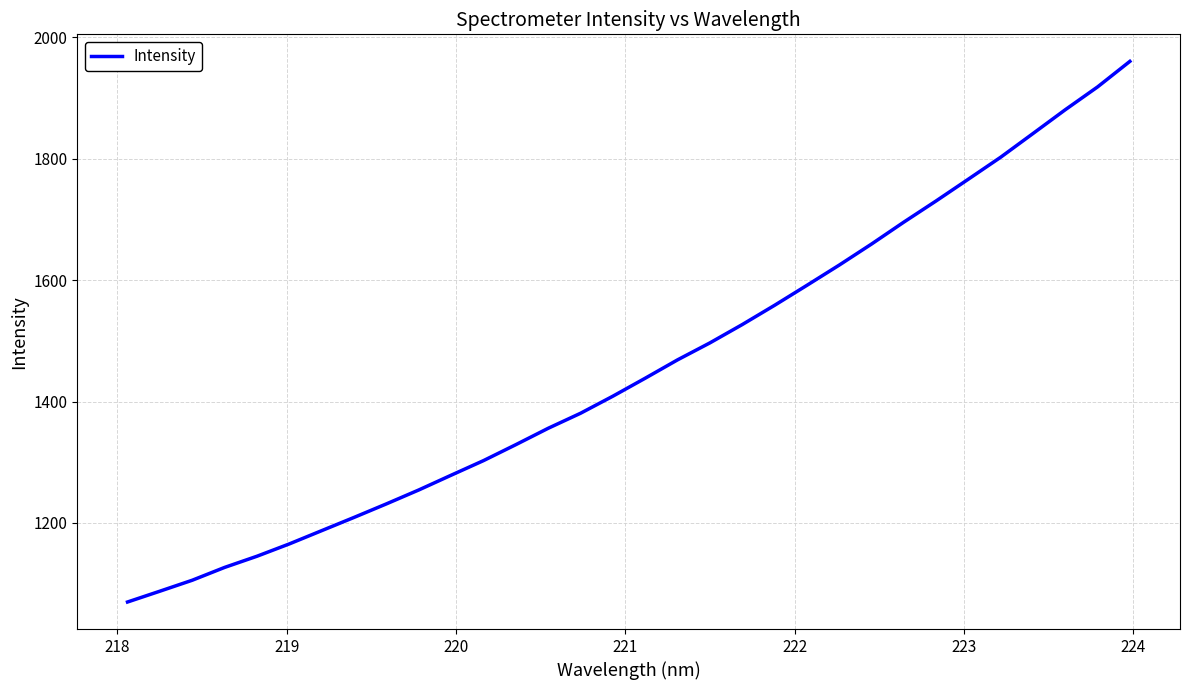

What is the greatest value displayed?

1960.6